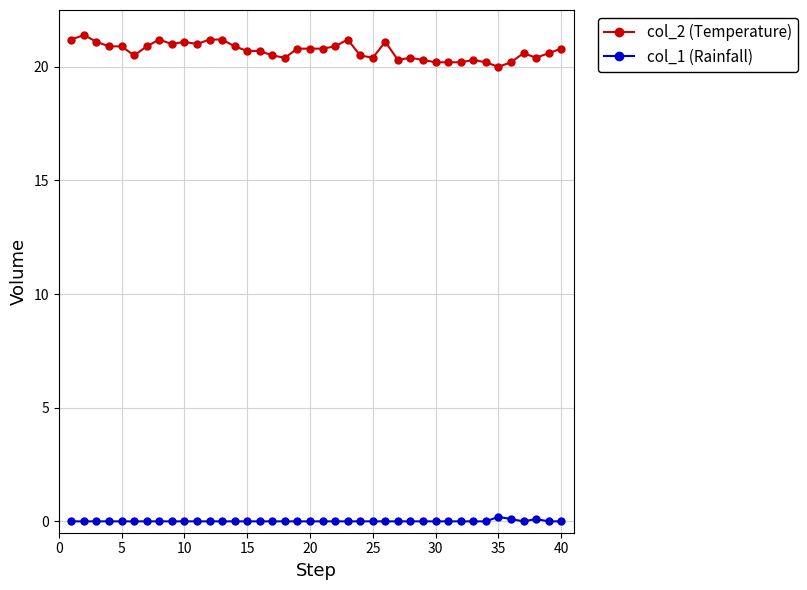

Rank the series by their average value, from highest to lowest.

col_2 (Temperature), col_1 (Rainfall)